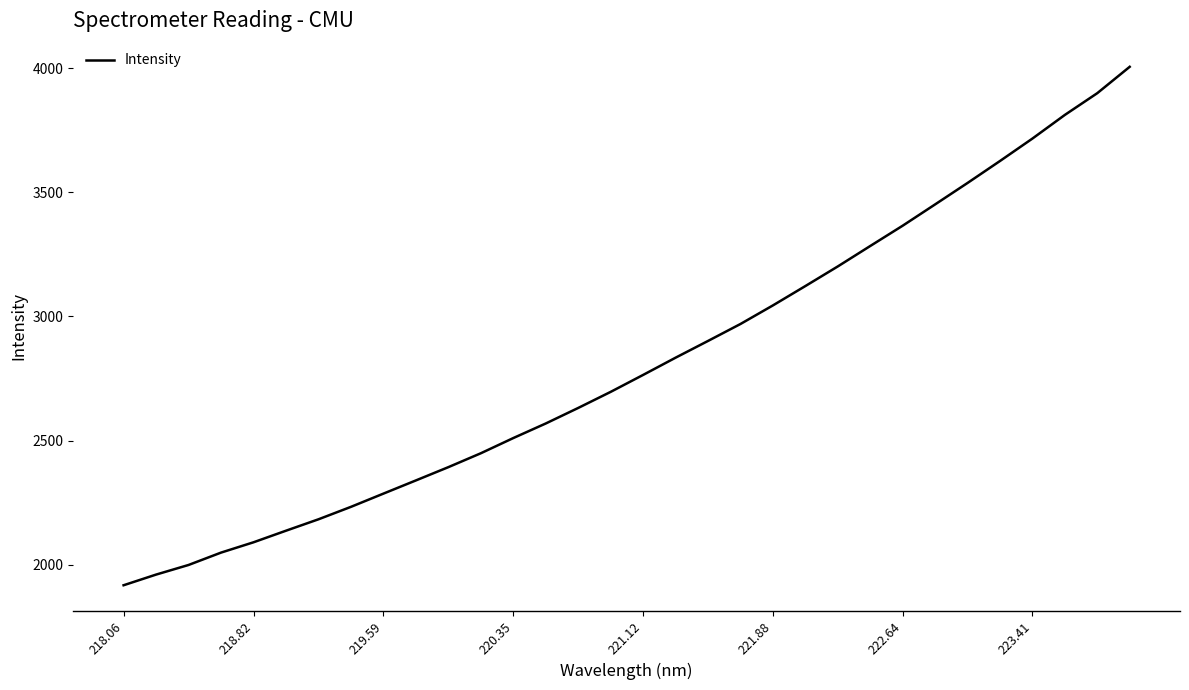

What is the smallest value displayed?

1916.9